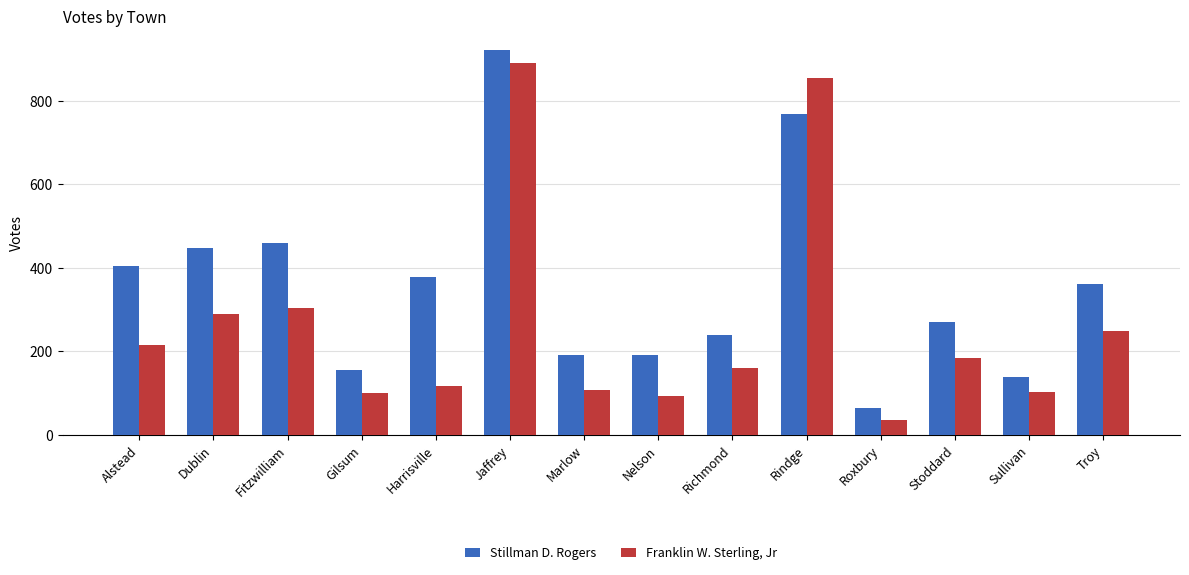

Is the value of Stillman D. Rogers at Jaffrey greater than the value of Franklin W. Sterling, Jr at Richmond?

Yes